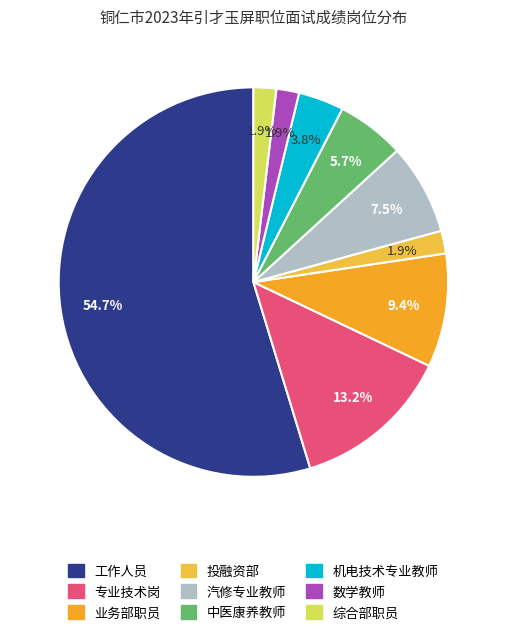

True or false: 机电技术专业教师 accounts for 4% of the total.

True